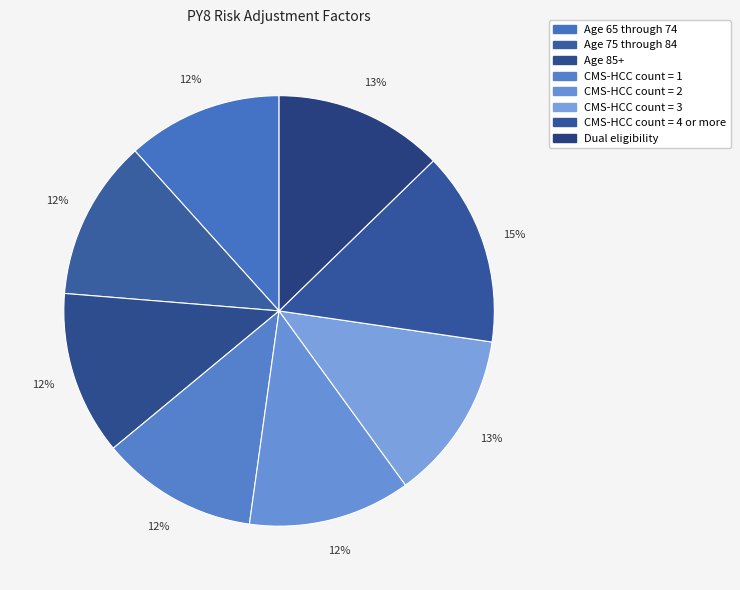

How many segments does this pie chart have?

8